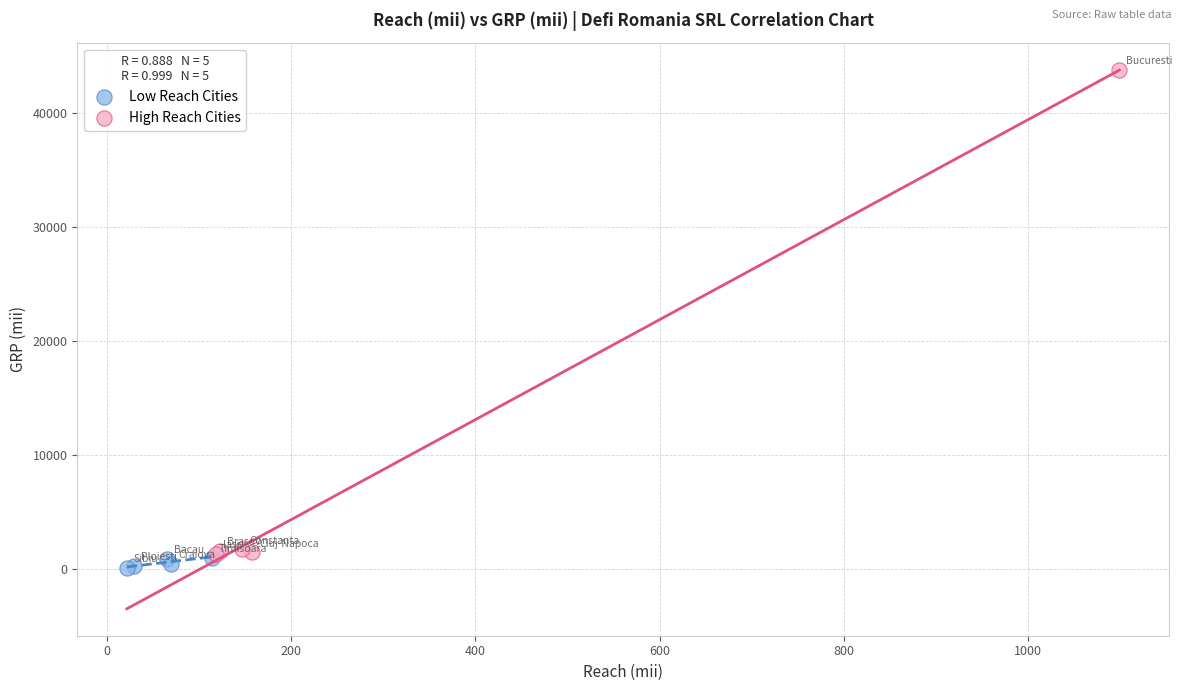

Which series contains the highest Y value?

High Reach Cities